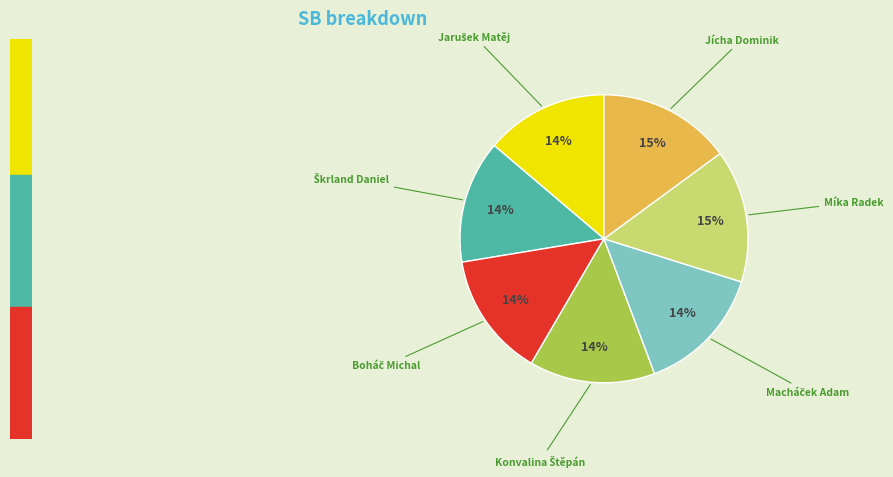

To the nearest percent, what is the average slice percentage?

14%